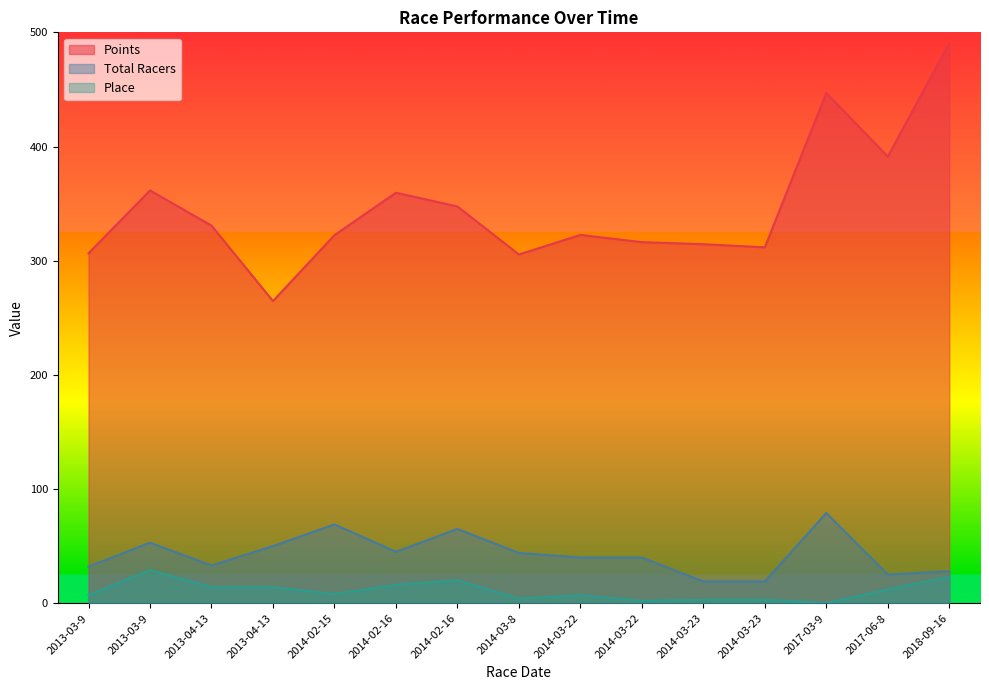

Where is the first local maximum for Place?

2013-03-9